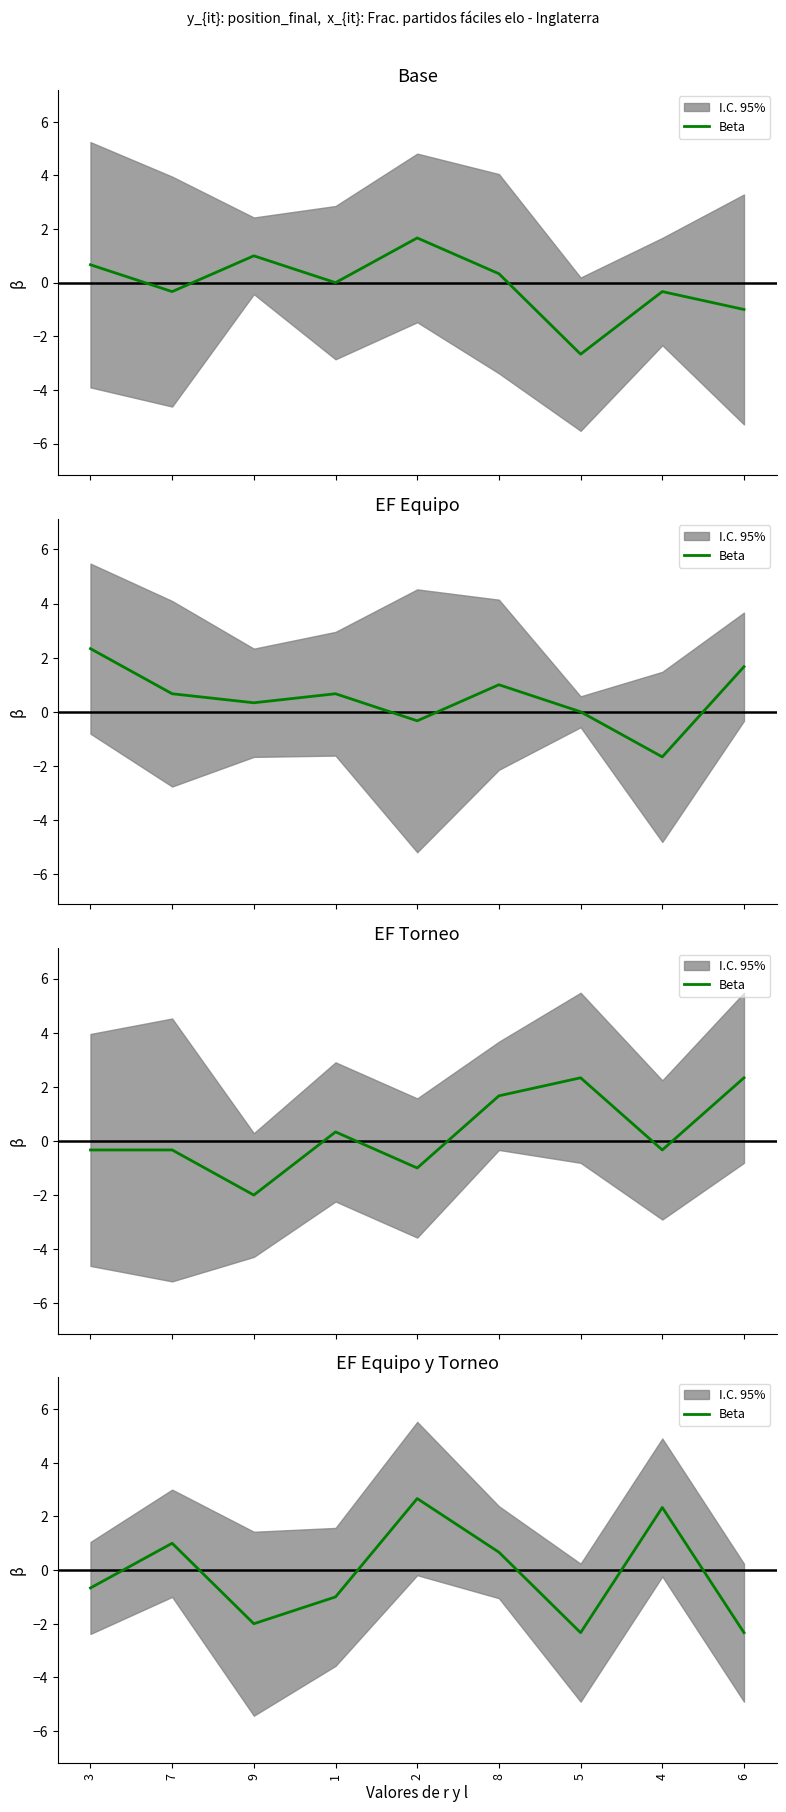

Reading left to right, what are all the values shown in this chart?

-0.7	1.0	-2.0	-1.0	2.7	0.7	-2.3	2.3	-2.3